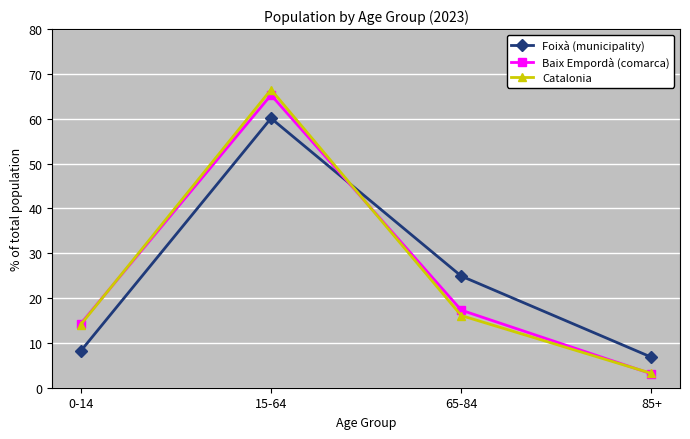

How many lines are shown in the chart?

3